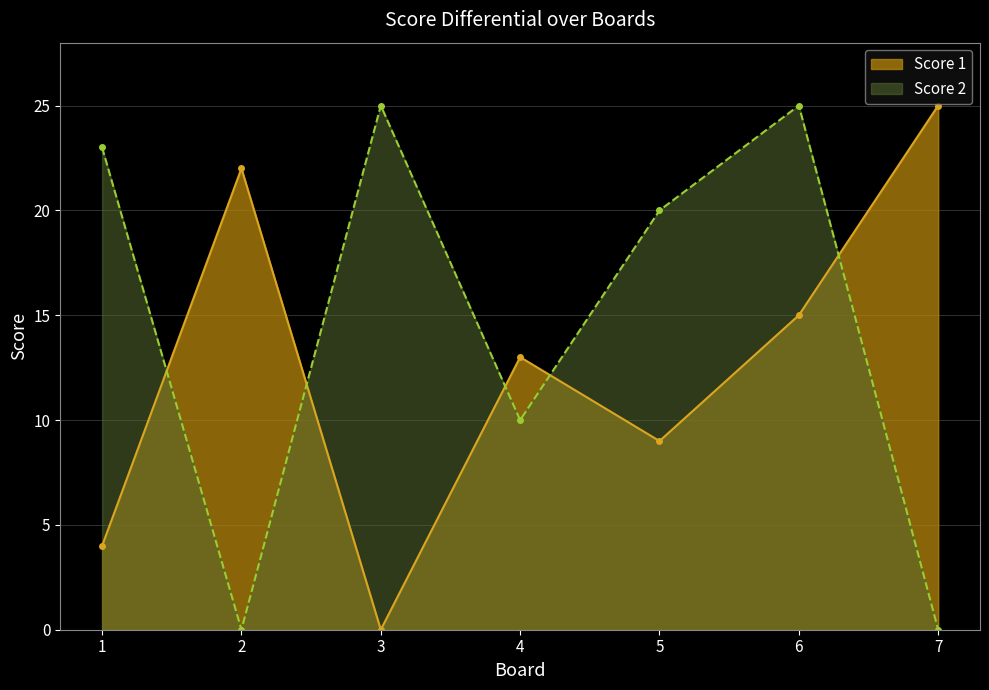

True or false: Score 2 has a value of -14 at 2.

False